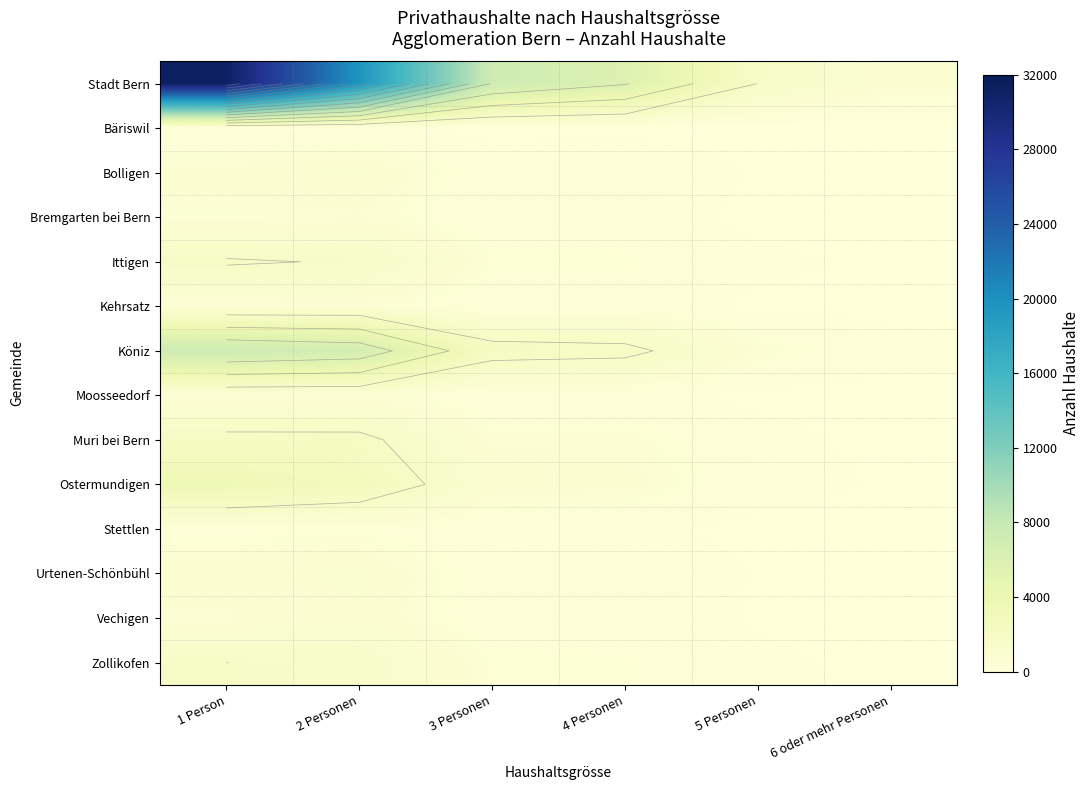

The Bäriswil series shows 18 at 4 Personen. True or false?

False